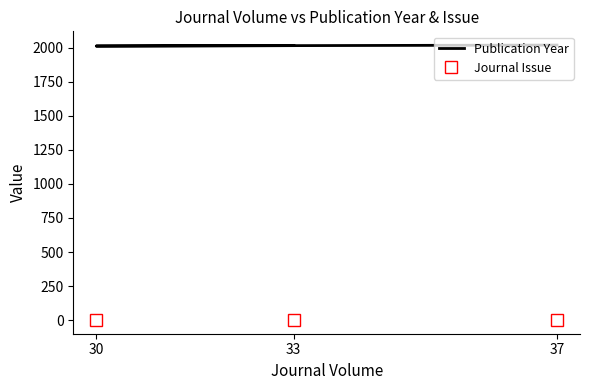

At which label does Publication Year reach its minimum?

30